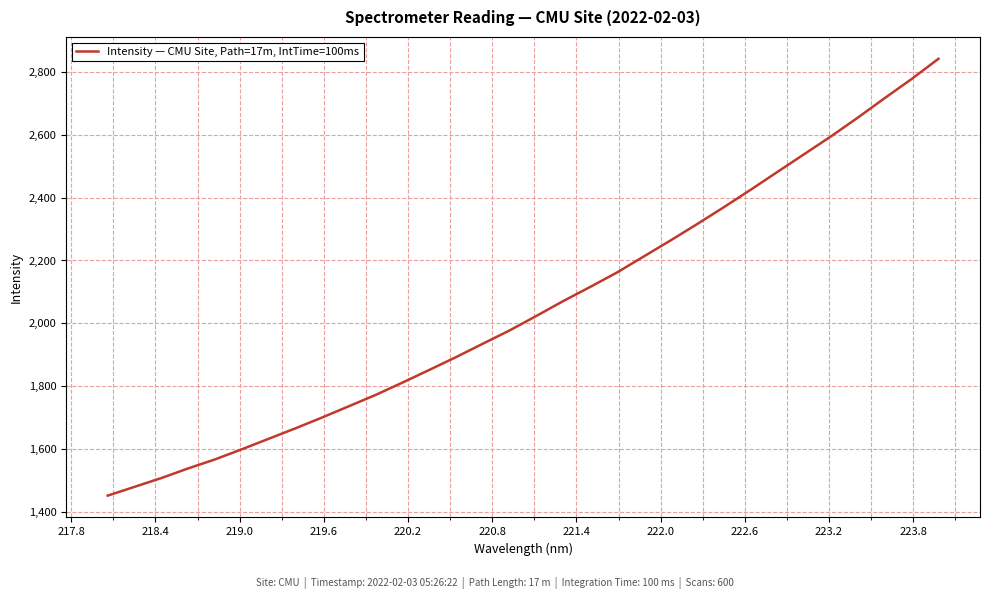

True or false: there are more than 0 points higher than both neighbors.

False